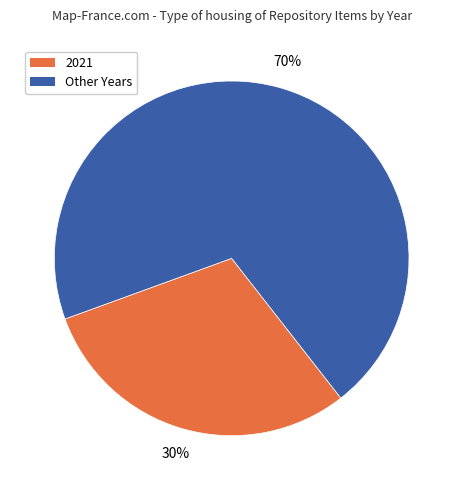

To the nearest percent, what percentage of the pie is Other Years?

70%